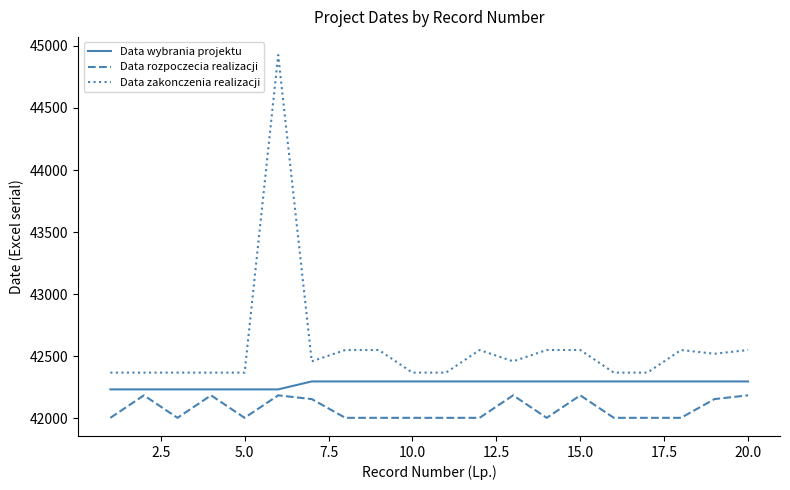

Which series has the widest spread of values?

Data zakonczenia realizacji